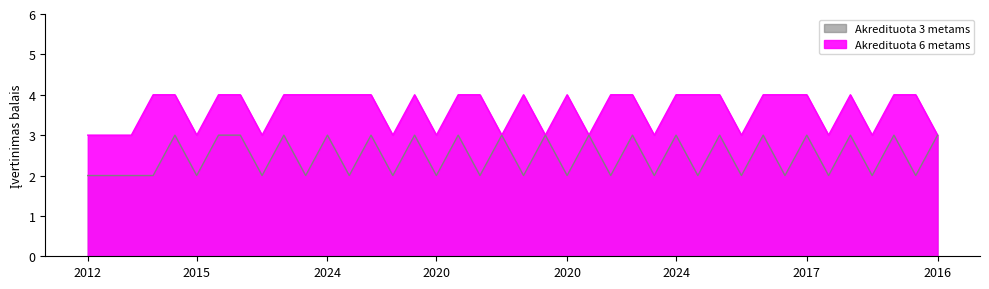

What are all the series names shown in the legend?

Akredituota 6 metams, Akredituota 3 metams